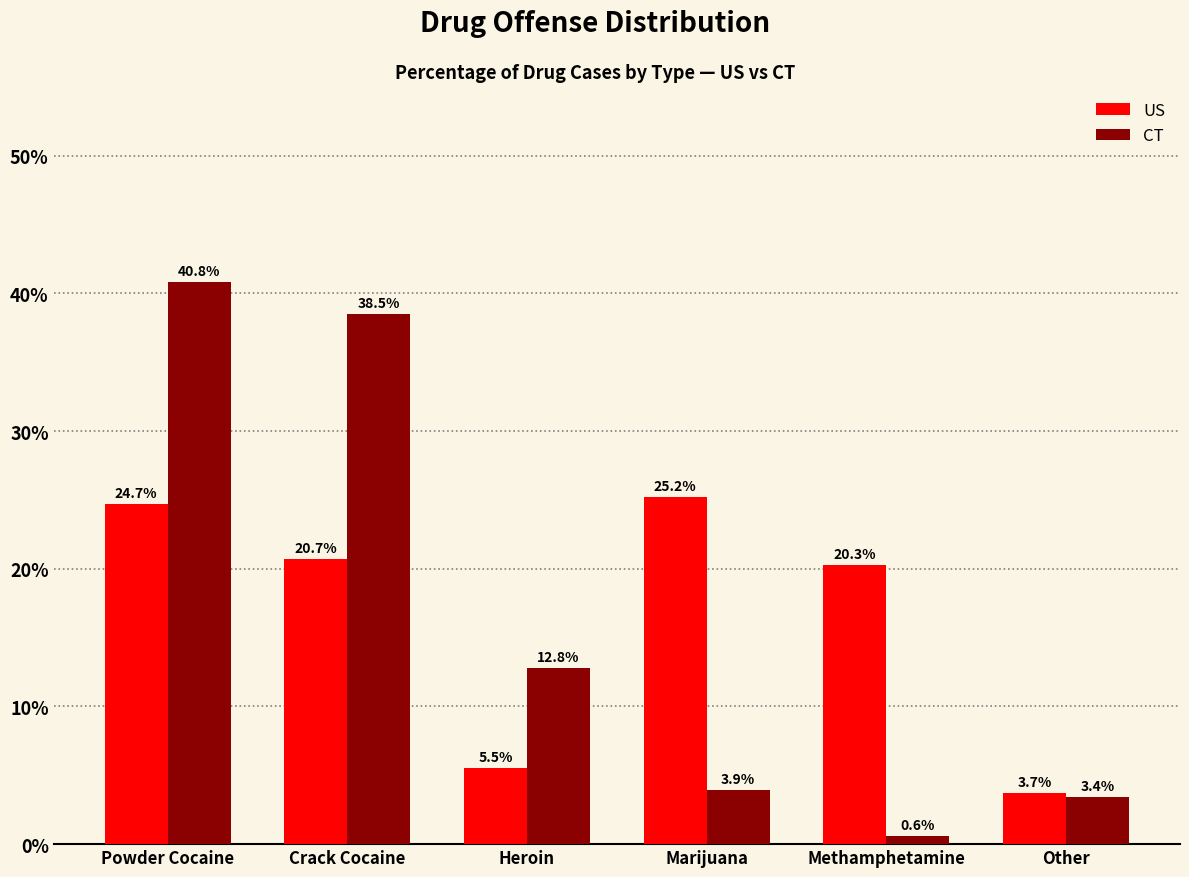

Reading left to right, transcribe all the data shown in this chart.

US: Powder Cocaine=24.7	Crack Cocaine=20.7	Heroin=5.5	Marijuana=25.2	Methamphetamine=20.3	Other=3.7
CT: Powder Cocaine=40.8	Crack Cocaine=38.5	Heroin=12.8	Marijuana=3.9	Methamphetamine=0.6	Other=3.4